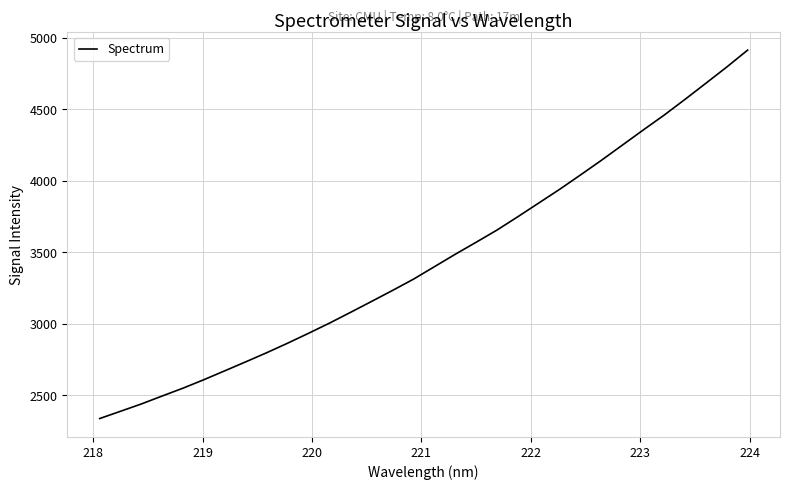

What is the greatest value displayed?

4914.8